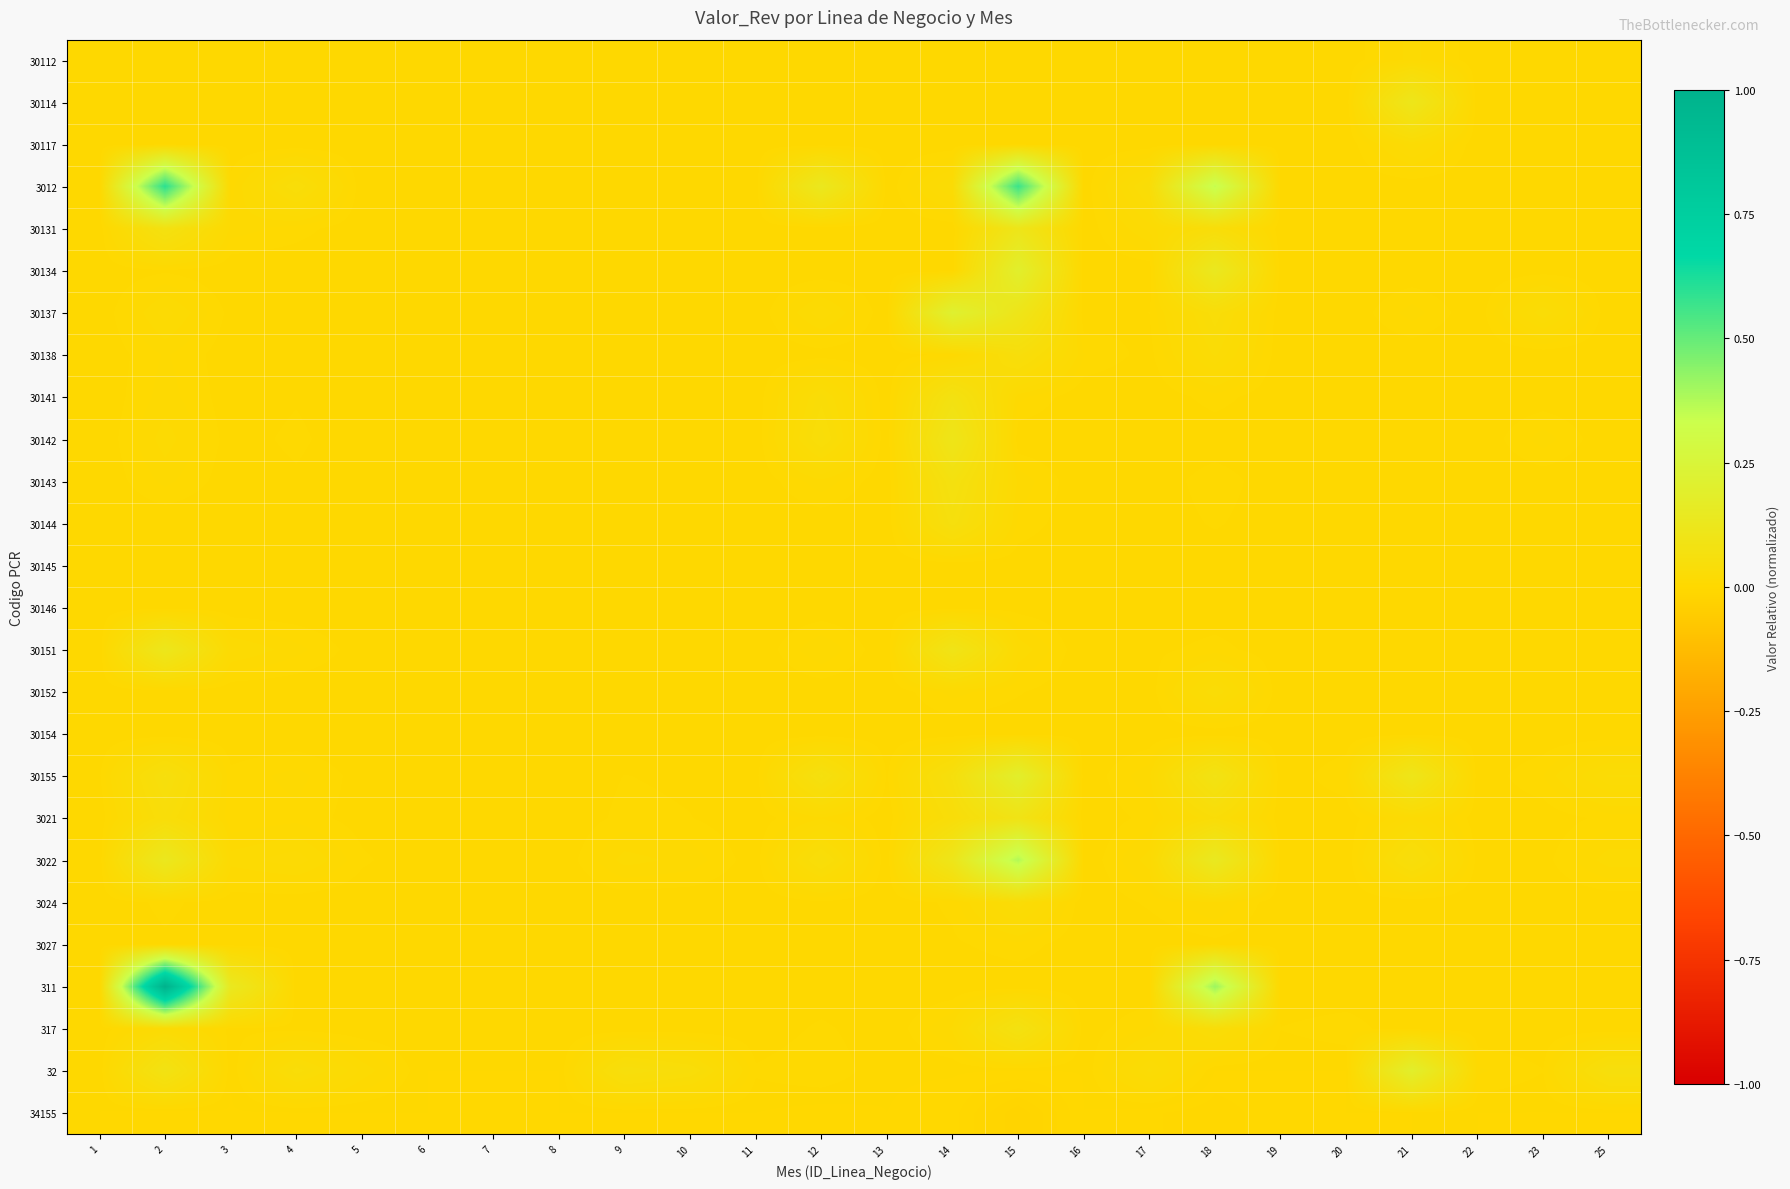

Reading right to left, extract all data points from this chart.

30112: 25=0.0	23=0.0	22=0.0	21=0.0	20=0.0	19=0.0	18=0.0	17=0.0	16=0.0	15=0.0	14=0.0	13=0.0	12=0.0	11=0.0	10=0.0	9=0.0	8=0.0	7=0.0	6=0.0	5=0.0	4=0.0	3=0.0	2=0.0	1=0.0
30114: 25=0.0	23=0.0	22=0.0	21=0.1	20=0.0	19=0.0	18=0.0	17=0.0	16=0.0	15=0.0	14=0.0	13=0.0	12=0.0	11=0.0	10=0.0	9=0.0	8=0.0	7=0.0	6=0.0	5=0.0	4=0.0	3=0.0	2=0.0	1=0.0
30117: 25=0.0	23=0.0	22=0.0	21=0.0	20=0.0	19=0.0	18=0.0	17=0.0	16=0.0	15=0.0	14=0.0	13=0.0	12=0.0	11=0.0	10=0.0	9=0.0	8=0.0	7=0.0	6=0.0	5=0.0	4=0.0	3=0.0	2=0.0	1=0.0
3012: 25=0.0	23=0.0	22=0.0	21=0.0	20=0.0	19=0.0	18=0.3	17=0.0	16=0.0	15=0.6	14=0.0	13=0.0	12=0.1	11=0.0	10=0.0	9=0.0	8=0.0	7=0.0	6=0.0	5=0.0	4=0.0	3=0.0	2=0.6	1=0.0
30131: 25=0.0	23=0.0	22=0.0	21=0.0	20=0.0	19=0.0	18=0.0	17=0.0	16=0.0	15=0.1	14=0.0	13=0.0	12=0.0	11=0.0	10=0.0	9=0.0	8=0.0	7=0.0	6=0.0	5=0.0	4=0.0	3=0.0	2=0.1	1=0.0
30134: 25=0.0	23=0.0	22=0.0	21=0.0	20=0.0	19=0.0	18=0.1	17=0.0	16=0.0	15=0.2	14=0.0	13=0.0	12=0.0	11=0.0	10=0.0	9=0.0	8=0.0	7=0.0	6=0.0	5=0.0	4=0.0	3=0.0	2=0.0	1=0.0
30137: 25=0.0	23=0.0	22=0.0	21=0.0	20=0.0	19=0.0	18=0.0	17=0.0	16=0.0	15=0.1	14=0.2	13=0.0	12=0.0	11=0.0	10=0.0	9=0.0	8=0.0	7=0.0	6=0.0	5=0.0	4=0.0	3=0.0	2=0.0	1=0.0
30138: 25=0.0	23=0.0	22=0.0	21=0.0	20=0.0	19=0.0	18=0.0	17=0.0	16=0.0	15=0.0	14=0.0	13=0.0	12=0.0	11=0.0	10=0.0	9=0.0	8=0.0	7=0.0	6=0.0	5=0.0	4=0.0	3=0.0	2=0.0	1=0.0
30141: 25=0.0	23=0.0	22=0.0	21=0.0	20=0.0	19=0.0	18=0.0	17=0.0	16=0.0	15=0.0	14=0.1	13=0.0	12=0.0	11=0.0	10=0.0	9=0.0	8=0.0	7=0.0	6=0.0	5=0.0	4=0.0	3=0.0	2=0.0	1=0.0
30142: 25=0.0	23=0.0	22=0.0	21=0.0	20=0.0	19=0.0	18=0.0	17=0.0	16=0.0	15=0.0	14=0.1	13=0.0	12=0.0	11=0.0	10=0.0	9=0.0	8=0.0	7=0.0	6=0.0	5=0.0	4=0.0	3=0.0	2=0.0	1=0.0
30143: 25=0.0	23=0.0	22=0.0	21=0.0	20=0.0	19=0.0	18=0.0	17=0.0	16=0.0	15=0.0	14=0.1	13=0.0	12=0.0	11=0.0	10=0.0	9=0.0	8=0.0	7=0.0	6=0.0	5=0.0	4=0.0	3=0.0	2=0.0	1=0.0
30144: 25=0.0	23=0.0	22=0.0	21=0.0	20=0.0	19=0.0	18=0.0	17=0.0	16=0.0	15=0.0	14=0.1	13=0.0	12=0.0	11=0.0	10=0.0	9=0.0	8=0.0	7=0.0	6=0.0	5=0.0	4=0.0	3=0.0	2=0.0	1=0.0
30145: 25=0.0	23=0.0	22=0.0	21=0.0	20=0.0	19=0.0	18=0.0	17=0.0	16=0.0	15=0.0	14=0.0	13=0.0	12=0.0	11=0.0	10=0.0	9=0.0	8=0.0	7=0.0	6=0.0	5=0.0	4=0.0	3=0.0	2=0.0	1=0.0
30146: 25=0.0	23=0.0	22=0.0	21=0.0	20=0.0	19=0.0	18=0.0	17=0.0	16=0.0	15=0.0	14=0.0	13=0.0	12=0.0	11=0.0	10=0.0	9=0.0	8=0.0	7=0.0	6=0.0	5=0.0	4=0.0	3=0.0	2=0.0	1=0.0
30151: 25=0.0	23=0.0	22=0.0	21=0.0	20=0.0	19=0.0	18=0.0	17=0.0	16=0.0	15=0.0	14=0.1	13=0.0	12=0.0	11=0.0	10=0.0	9=0.0	8=0.0	7=0.0	6=0.0	5=0.0	4=0.0	3=0.0	2=0.1	1=0.0
30152: 25=0.0	23=0.0	22=0.0	21=0.0	20=0.0	19=0.0	18=0.0	17=0.0	16=0.0	15=0.0	14=0.0	13=0.0	12=0.0	11=0.0	10=0.0	9=0.0	8=0.0	7=0.0	6=0.0	5=0.0	4=0.0	3=0.0	2=0.0	1=0.0
30154: 25=0.0	23=0.0	22=0.0	21=0.0	20=0.0	19=0.0	18=0.0	17=0.0	16=0.0	15=0.0	14=0.0	13=0.0	12=0.0	11=0.0	10=0.0	9=0.0	8=0.0	7=0.0	6=0.0	5=0.0	4=0.0	3=0.0	2=0.0	1=0.0
30155: 25=0.0	23=0.0	22=0.0	21=0.1	20=0.0	19=0.0	18=0.1	17=0.0	16=0.0	15=0.2	14=0.1	13=0.0	12=0.1	11=0.0	10=0.0	9=0.0	8=0.0	7=0.0	6=0.0	5=0.0	4=0.0	3=0.0	2=0.1	1=0.0
3021: 25=0.0	23=0.0	22=0.0	21=0.0	20=0.0	19=0.0	18=0.0	17=0.0	16=0.0	15=0.1	14=0.0	13=0.0	12=0.0	11=0.0	10=0.0	9=0.0	8=0.0	7=0.0	6=0.0	5=0.0	4=0.0	3=0.0	2=0.0	1=0.0
3022: 25=0.0	23=0.0	22=0.0	21=0.0	20=0.0	19=0.0	18=0.1	17=0.0	16=0.0	15=0.4	14=0.1	13=0.0	12=0.0	11=0.0	10=0.0	9=0.0	8=0.0	7=0.0	6=0.0	5=0.0	4=0.0	3=0.0	2=0.1	1=0.0
3024: 25=0.0	23=0.0	22=0.0	21=0.0	20=0.0	19=0.0	18=0.0	17=0.0	16=0.0	15=0.0	14=0.0	13=0.0	12=0.0	11=0.0	10=0.0	9=0.0	8=0.0	7=0.0	6=0.0	5=0.0	4=0.0	3=0.0	2=0.0	1=0.0
3027: 25=0.0	23=0.0	22=0.0	21=0.0	20=0.0	19=0.0	18=0.0	17=0.0	16=0.0	15=0.0	14=0.0	13=0.0	12=0.0	11=0.0	10=0.0	9=0.0	8=0.0	7=0.0	6=0.0	5=0.0	4=0.0	3=0.0	2=0.0	1=0.0
311: 25=0.0	23=0.0	22=0.0	21=0.0	20=0.0	19=0.0	18=0.4	17=0.0	16=0.0	15=0.0	14=0.0	13=0.0	12=0.0	11=0.0	10=0.0	9=0.0	8=0.0	7=0.0	6=0.0	5=0.0	4=0.0	3=0.1	2=1.0	1=0.0
317: 25=0.0	23=0.0	22=0.0	21=0.0	20=0.0	19=0.0	18=0.0	17=0.0	16=0.0	15=0.1	14=0.0	13=0.0	12=0.0	11=0.0	10=0.0	9=0.0	8=0.0	7=0.0	6=0.0	5=0.0	4=0.0	3=0.0	2=0.0	1=0.0
32: 25=0.1	23=0.0	22=0.0	21=0.2	20=0.0	19=0.0	18=0.0	17=0.0	16=0.0	15=0.0	14=0.0	13=0.0	12=0.0	11=0.0	10=0.0	9=0.1	8=0.0	7=0.0	6=0.0	5=0.0	4=0.0	3=0.0	2=0.1	1=0.0
34155: 25=-0.0	23=-0.0	22=0.0	21=0.0	20=-0.0	19=-0.0	18=-0.0	17=-0.0	16=-0.0	15=-0.0	14=-0.0	13=0.0	12=-0.0	11=0.0	10=-0.0	9=-0.0	8=-0.0	7=-0.0	6=0.0	5=-0.0	4=-0.0	3=-0.0	2=-0.0	1=0.0